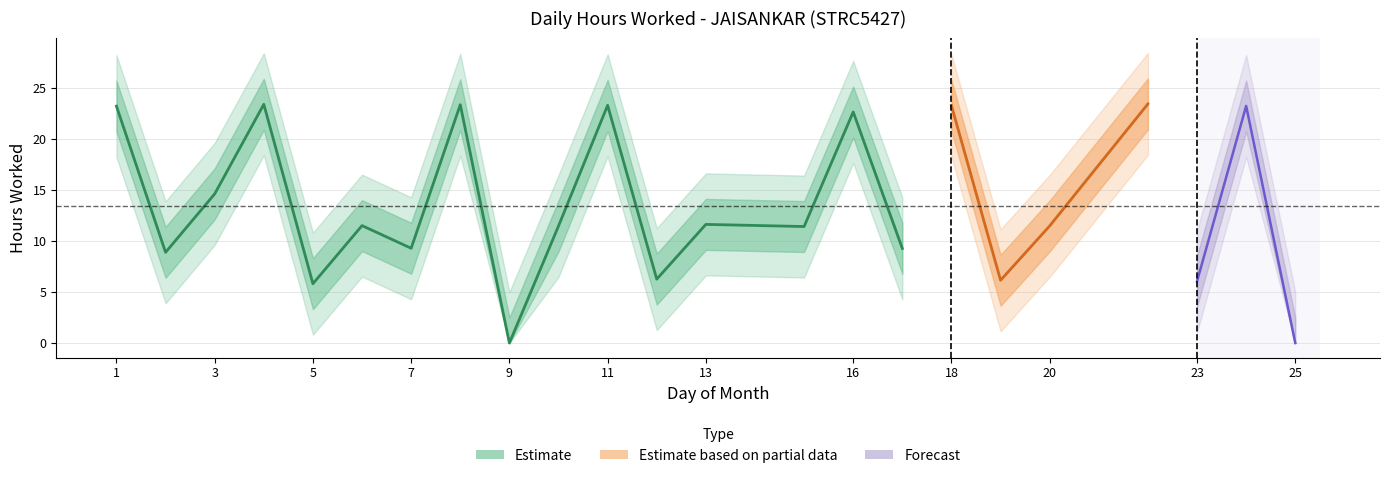

What is the difference between the second highest and minimum values?

23.4